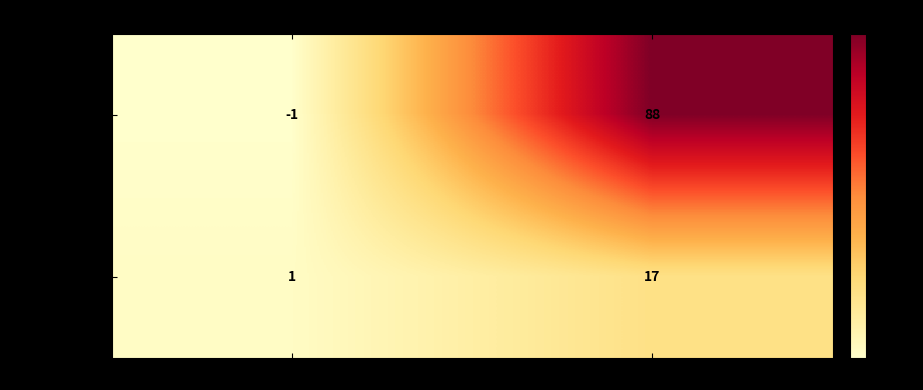

Where is b3818164b495… nearest to the value 43?

direction